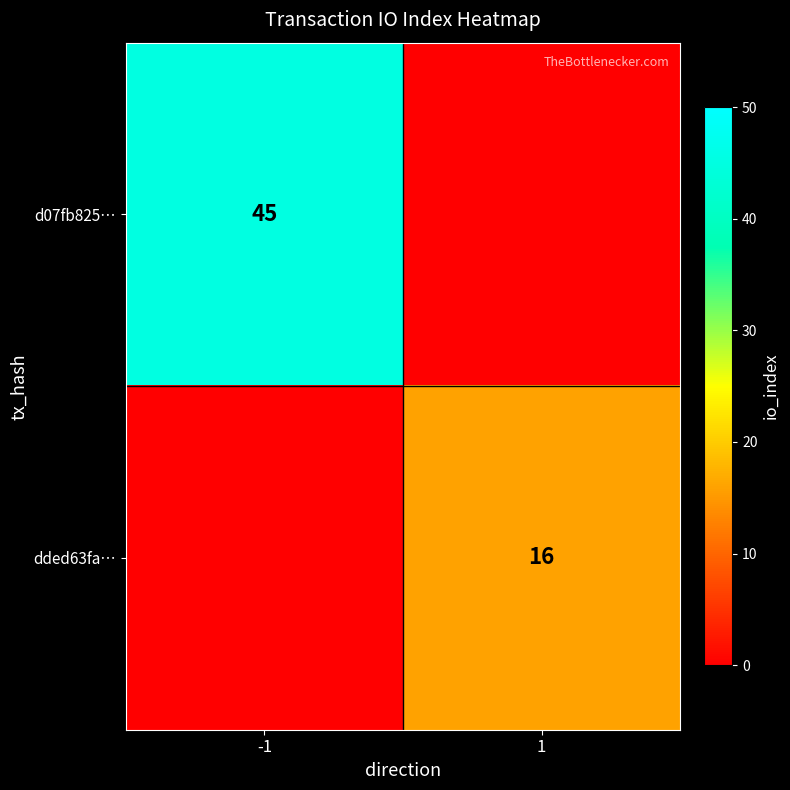

Which has a higher value, 1 or -1?

-1